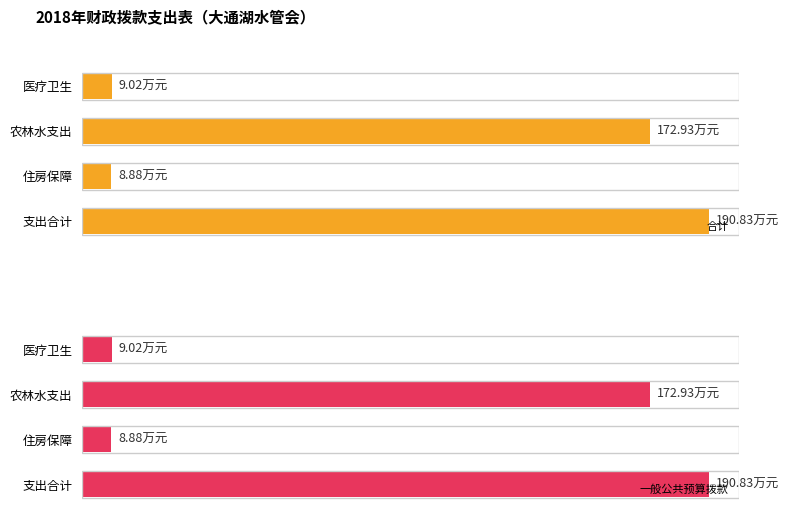

The value of 一般公共预算拨款 at 支出合计 is 97.1. True or false?

False